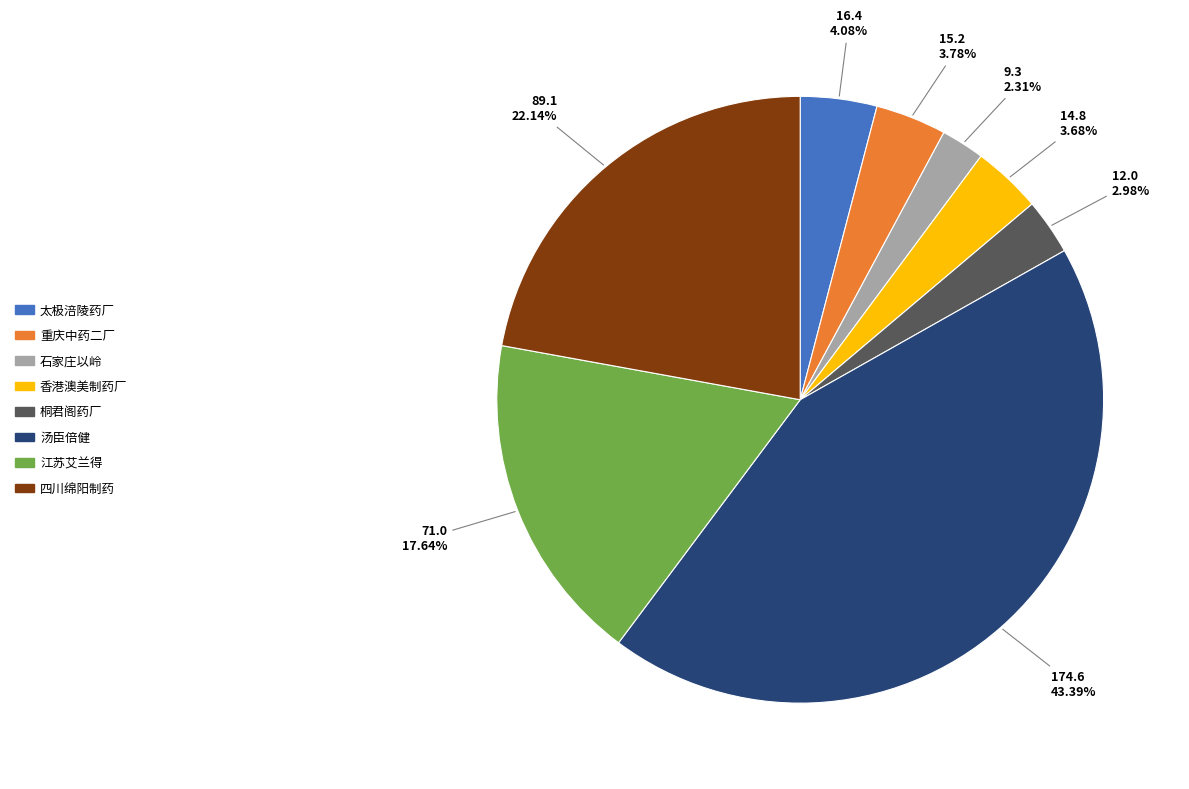

How much of the chart is everything except 桐君阁药厂?

97.0%